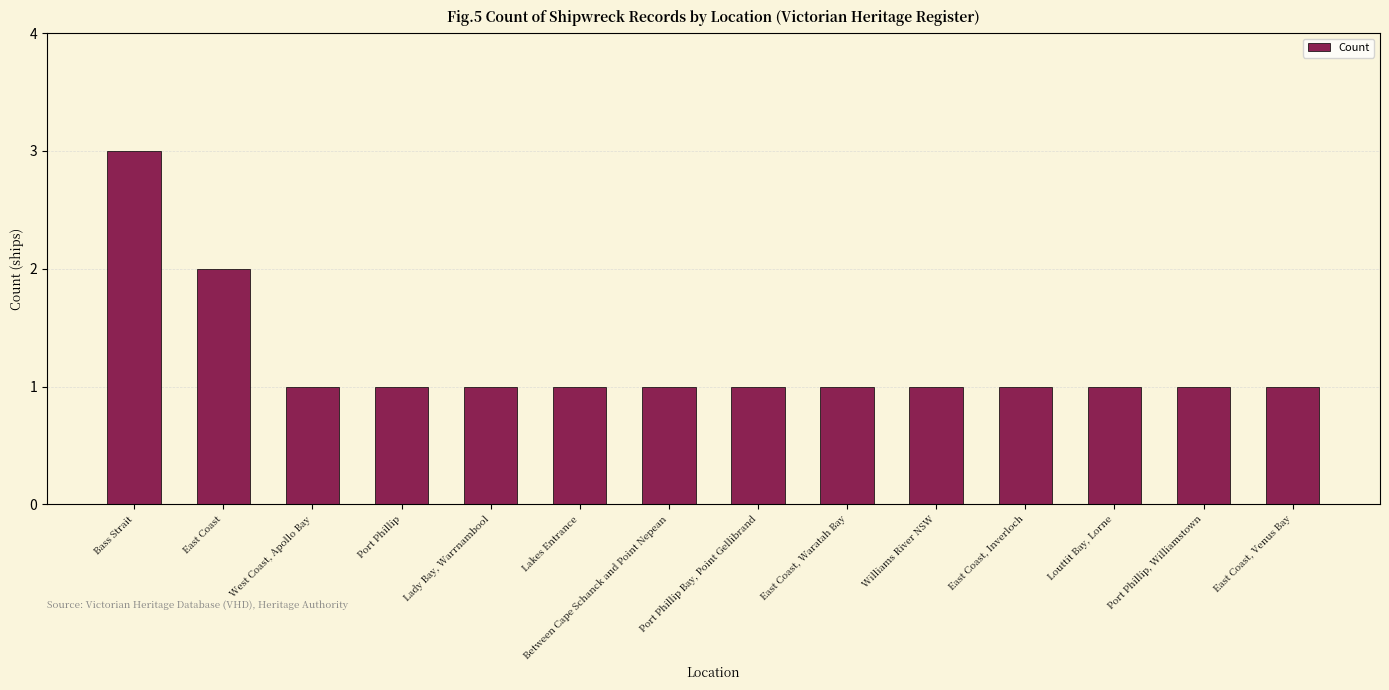

How many bars are there in total?

14